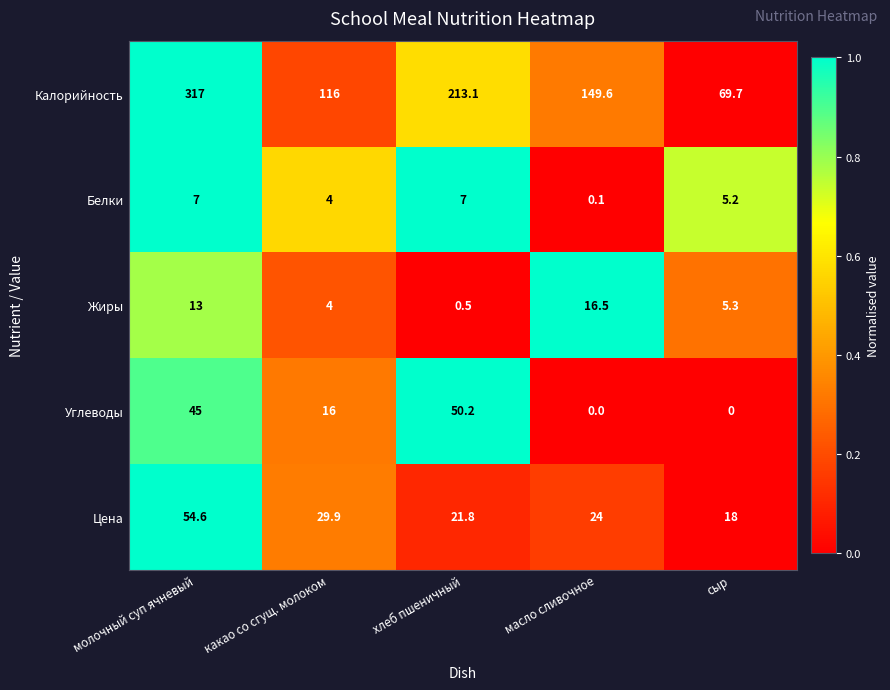

Which series has the largest total across all categories?

Калорийность